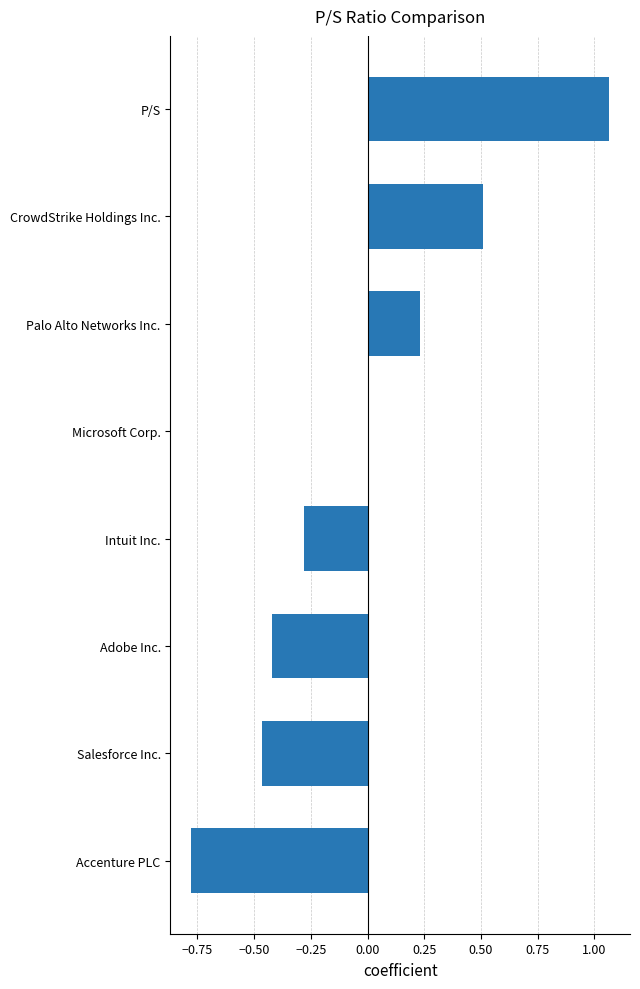

Which category has the highest value across all series?

P/S